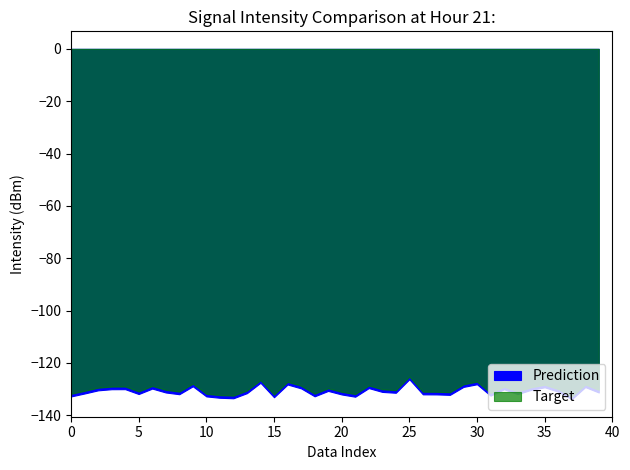

Which category has the highest value across all series?

25